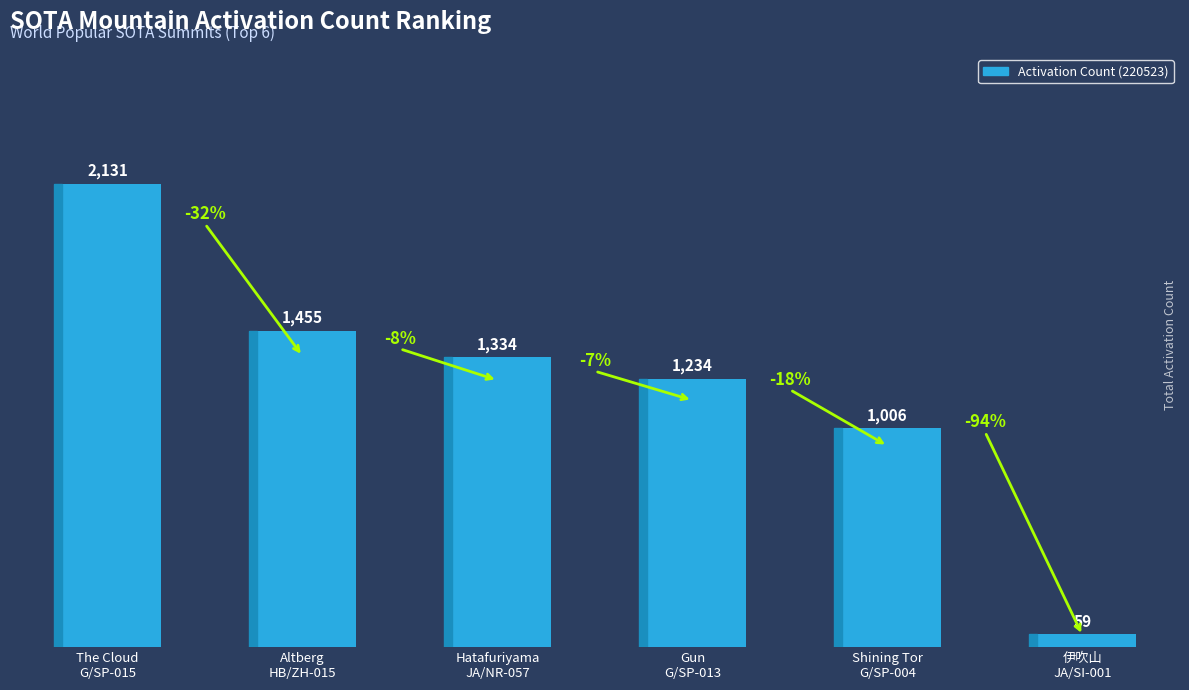

How many bars are there in total?

6